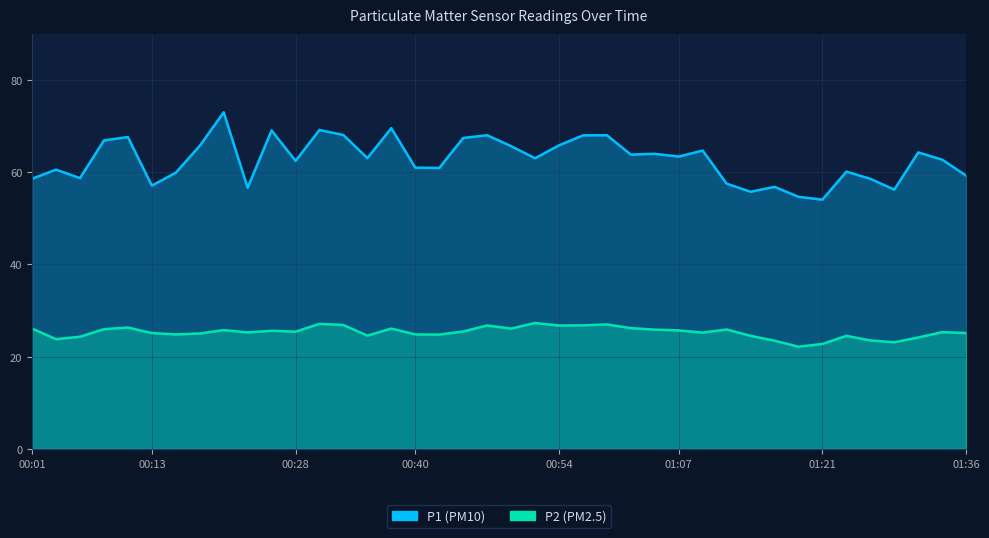

What is the average value of the P2 series?

25.3